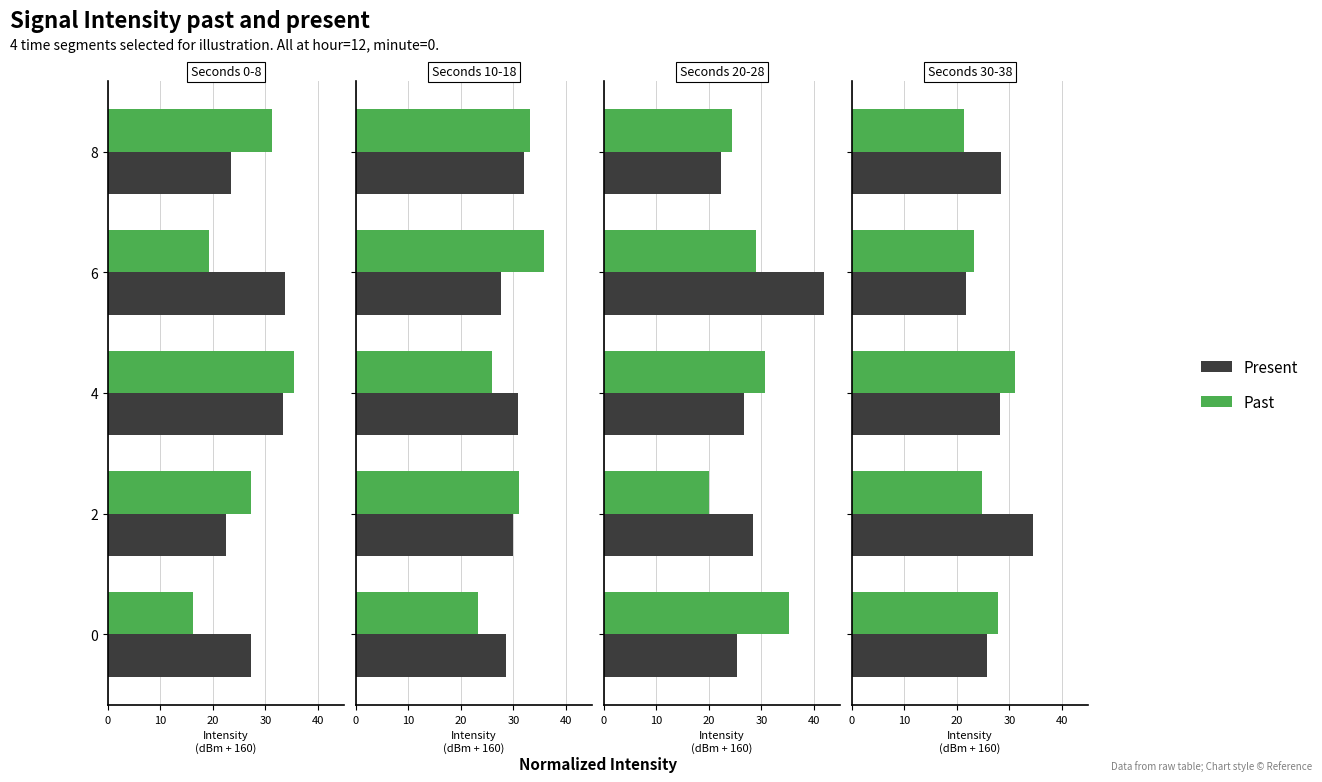

Where is Present nearest to the value 28?

4